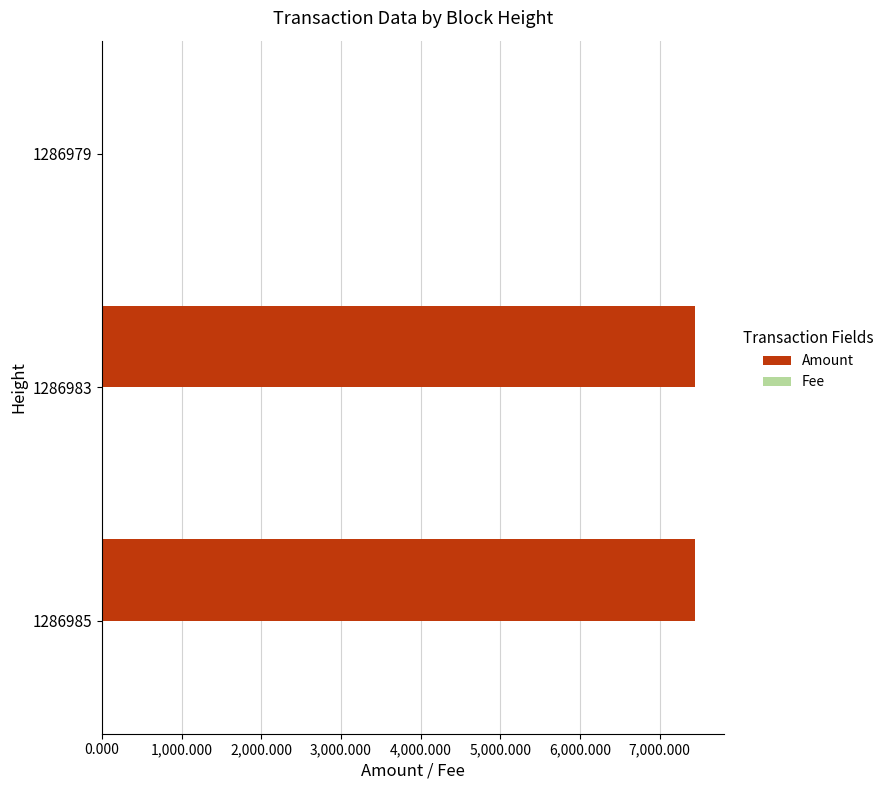

True or false: Amount has a value of 7438.6 at 1286985.

True